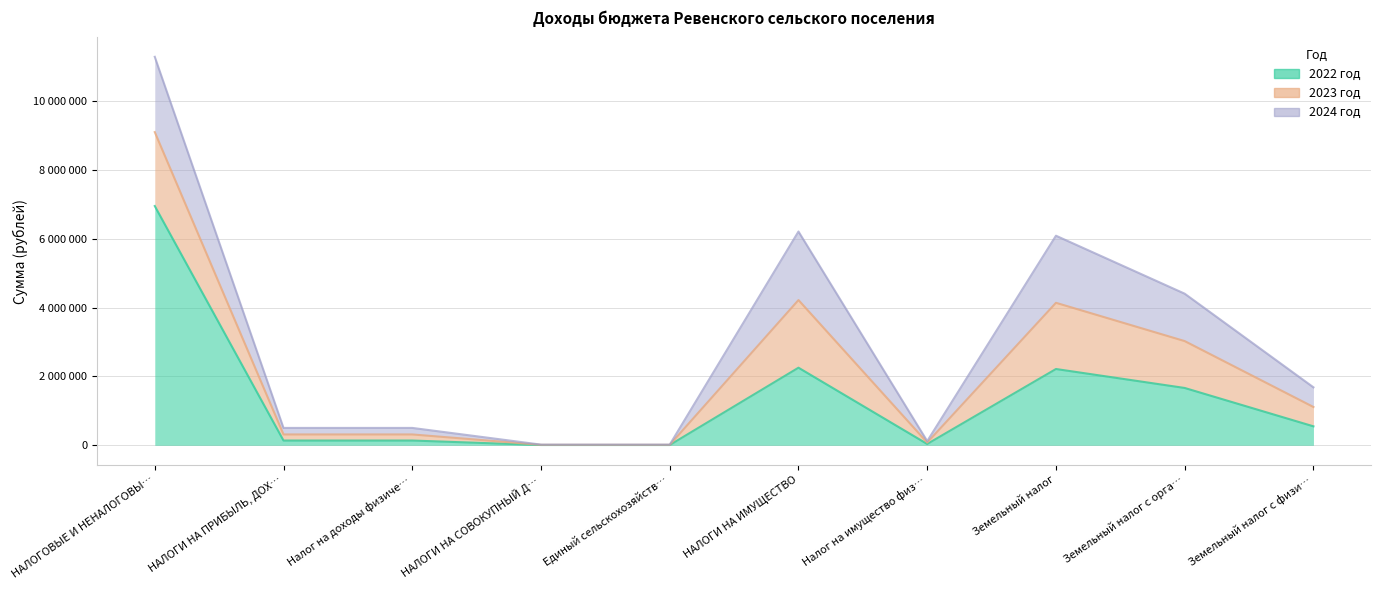

Reading right to left, what are all the values shown in this chart?

2022 год: Земельный налог с физических лиц=551000	Земельный налог с организаций=1666000	Земельный налог=2217000	Налог на имущество физических лиц=38000	НАЛОГИ НА ИМУЩЕСТВО=2255000	Единый сельскохозяйственный налог=7900	НАЛОГИ НА СОВОКУПНЫЙ ДОХОД=7900	Налог на доходы физических лиц=138400	НАЛОГИ НА ПРИБЫЛЬ, ДОХОДЫ=138400	НАЛОГОВЫЕ И НЕНАЛОГОВЫЕ ДОХОДЫ=6953600
2023 год: Земельный налог с физических лиц=562000	Земельный налог с организаций=1362000	Земельный налог=1924000	Налог на имущество физических лиц=42000	НАЛОГИ НА ИМУЩЕСТВО=1966000	Единый сельскохозяйственный налог=5700	НАЛОГИ НА СОВОКУПНЫЙ ДОХОД=5700	Налог на доходы физических лиц=176800	НАЛОГИ НА ПРИБЫЛЬ, ДОХОДЫ=176800	НАЛОГОВЫЕ И НЕНАЛОГОВЫЕ ДОХОДЫ=2148500
2024 год: Земельный налог с физических лиц=572000	Земельный налог с организаций=1378000	Земельный налог=1950000	Налог на имущество физических лиц=42000	НАЛОГИ НА ИМУЩЕСТВО=1992000	Единый сельскохозяйственный налог=6100	НАЛОГИ НА СОВОКУПНЫЙ ДОХОД=6100	Налог на доходы физических лиц=189700	НАЛОГИ НА ПРИБЫЛЬ, ДОХОДЫ=189700	НАЛОГОВЫЕ И НЕНАЛОГОВЫЕ ДОХОДЫ=2187800